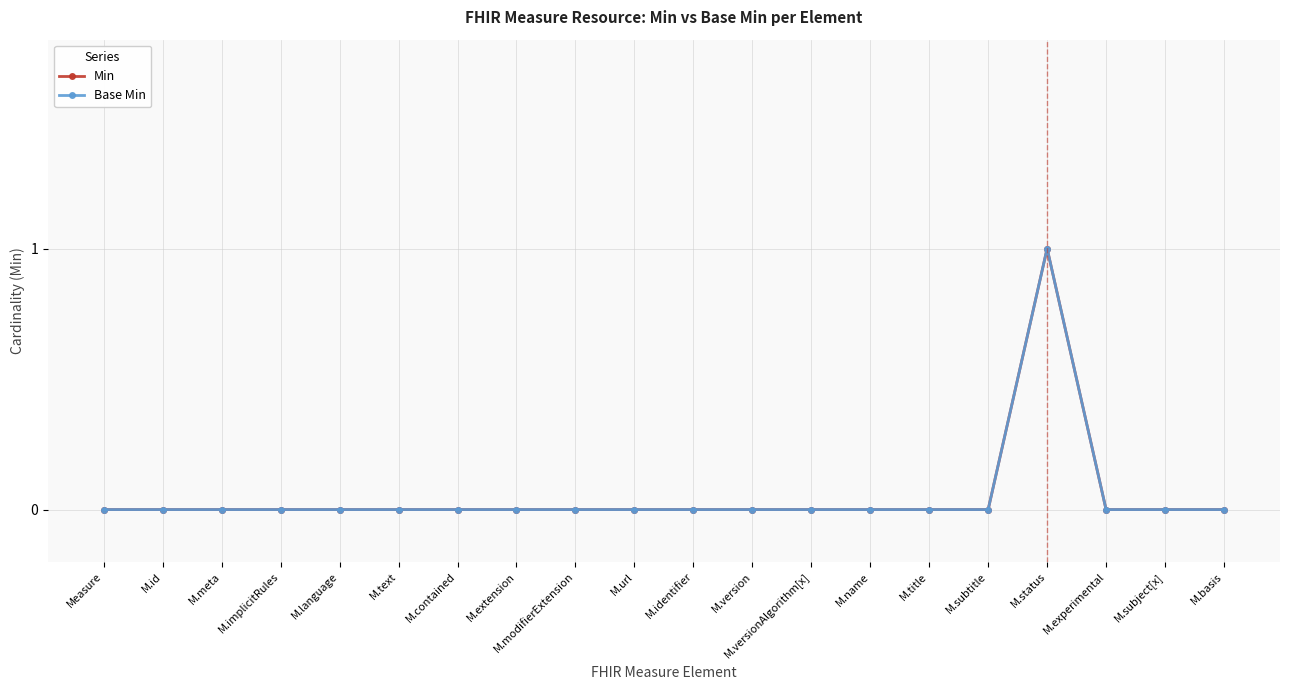

How many lines are shown in the chart?

2